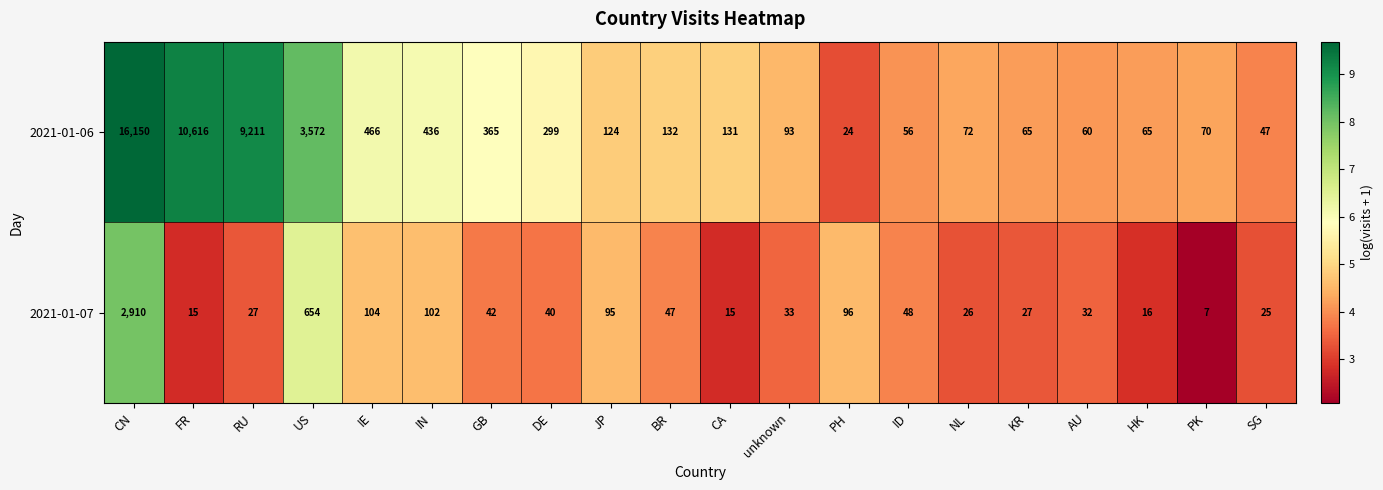

At how many categories does at least one series exceed 2781?

4